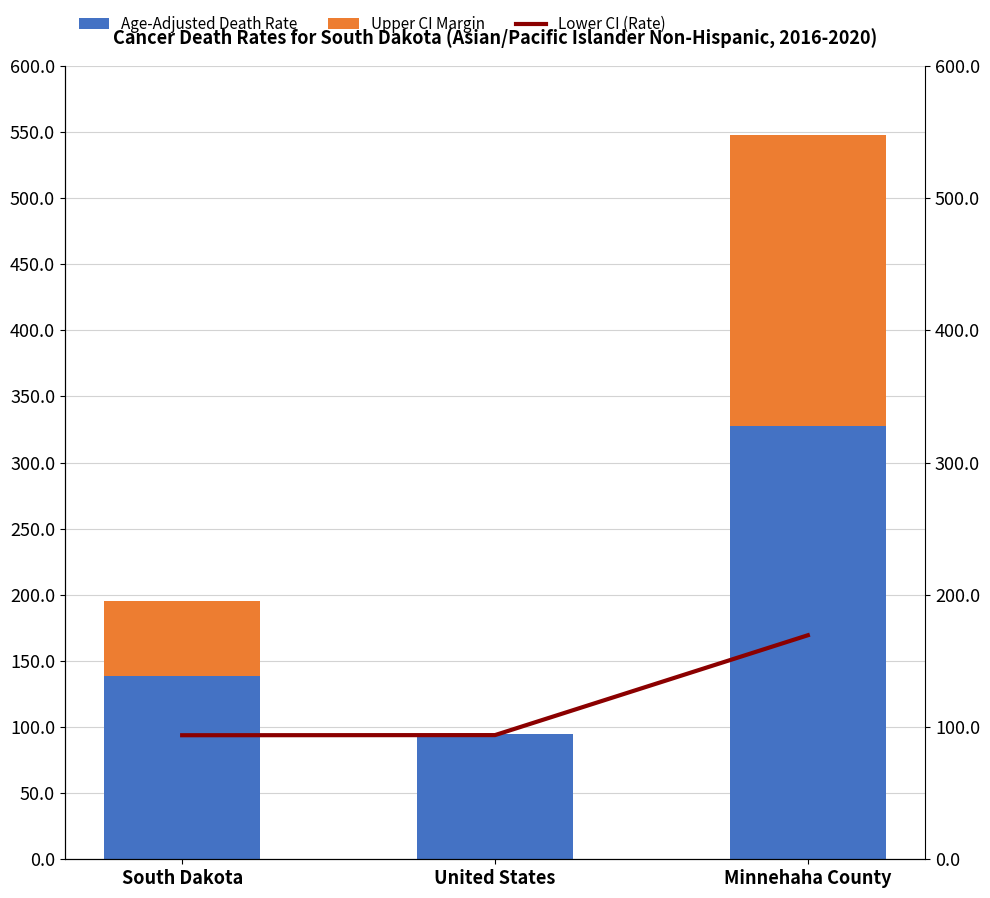

How many bars are there in total?

9